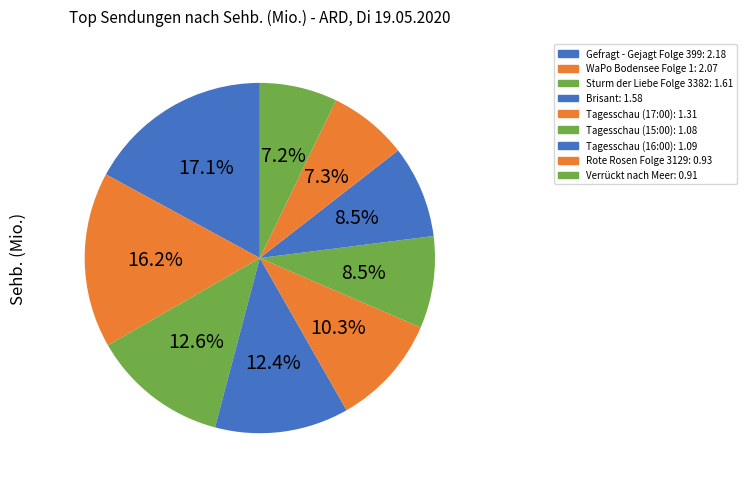

How many segments does this pie chart have?

9